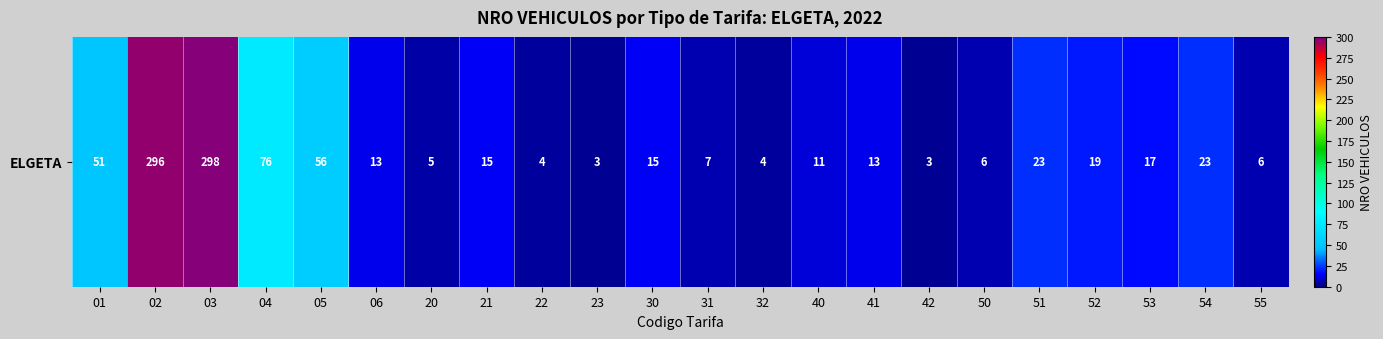

How many series are shown in this chart?

1